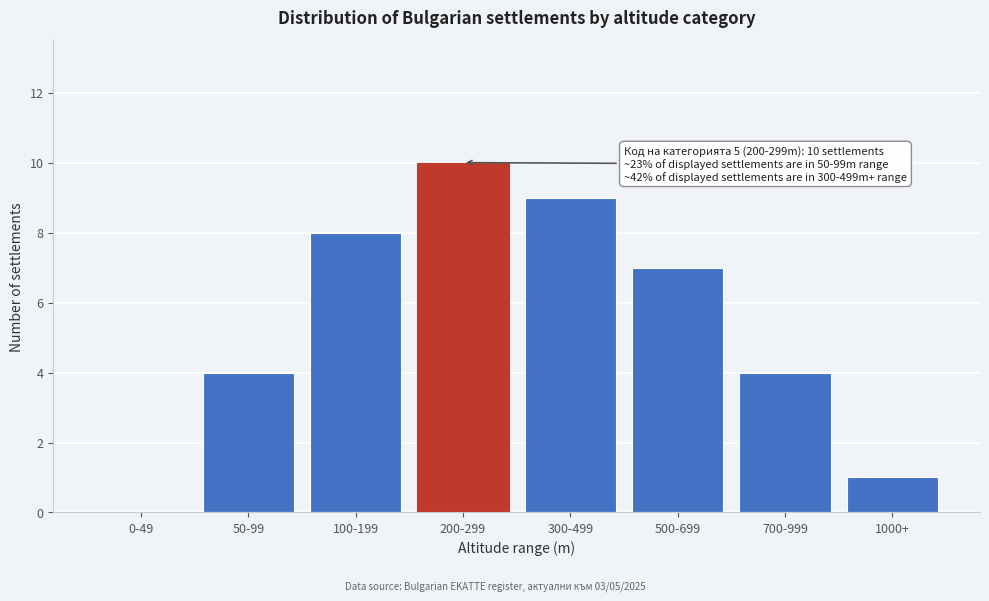

Reading left to right, extract all data points from this chart.

0-49=0	50-99=4	100-199=8	200-299=10	300-499=9	500-699=7	700-999=4	1000+=1